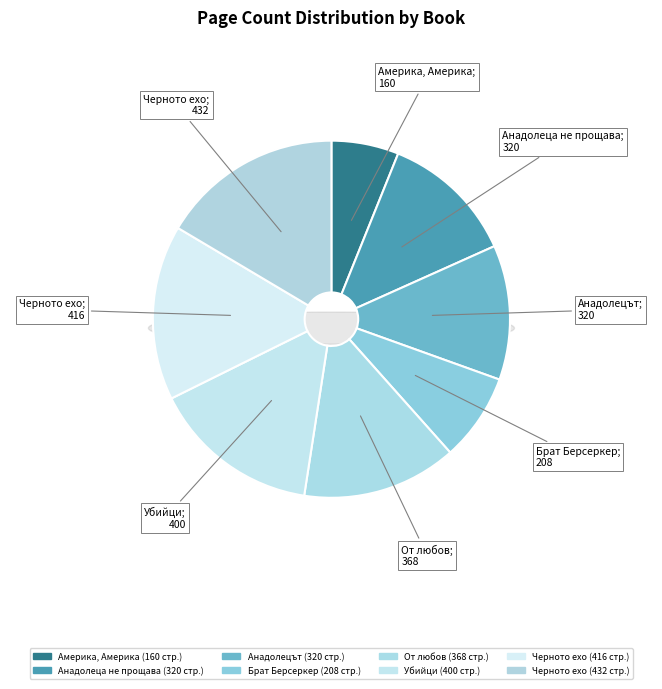

Combined, what portion of the pie is Черното ехо (17227) and Черното ехо (3956)?

32.3%